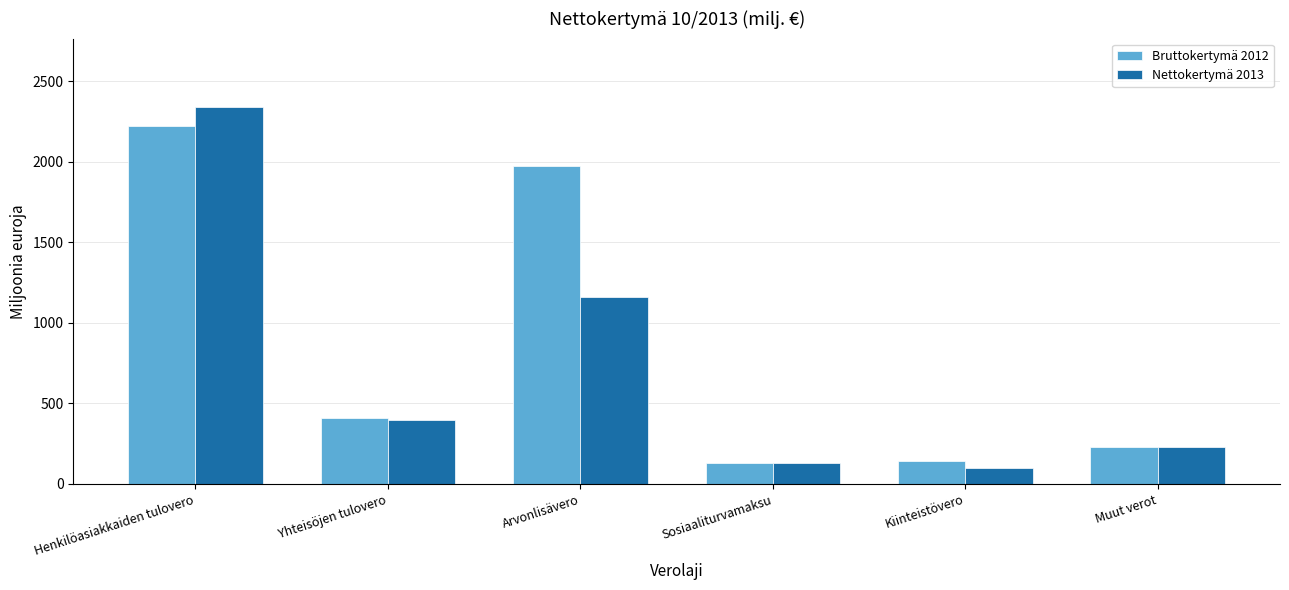

Which series has the largest total across all categories?

Bruttokertymä 2012